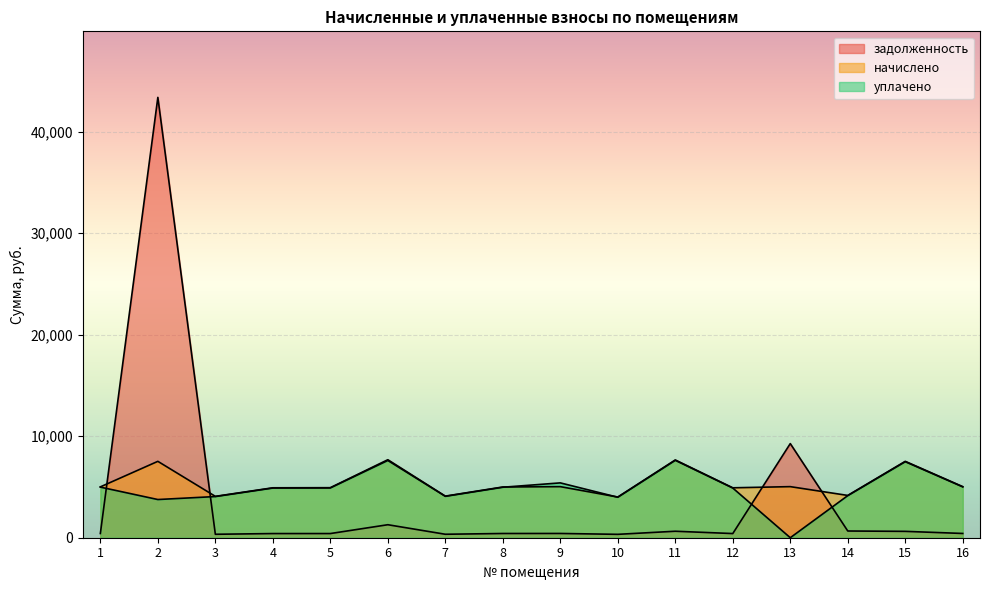

How many interior local valleys does the уплачено series have?

4